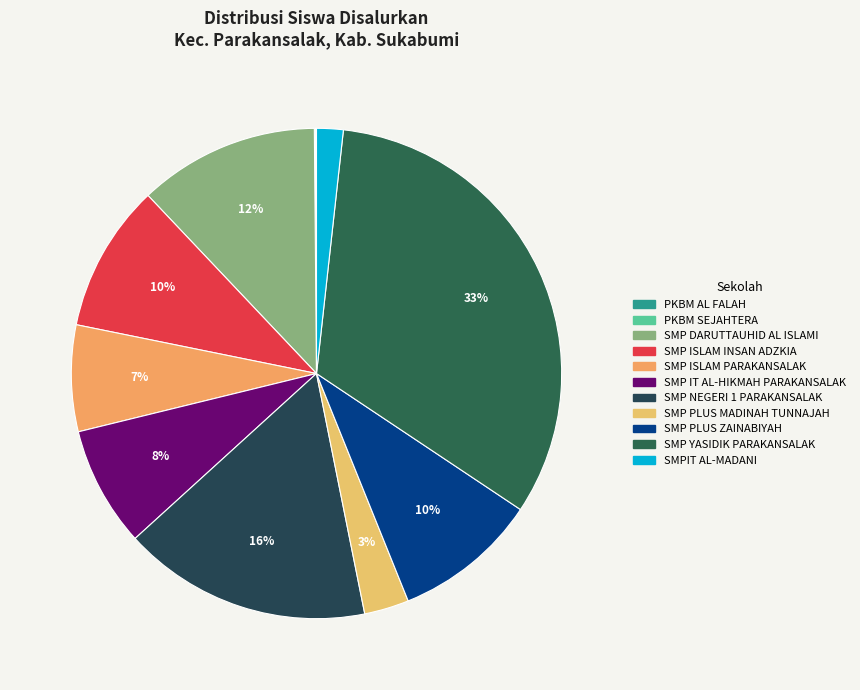

Do SMP PLUS MADINAH TUNNAJAH and SMP NEGERI 1 PARAKANSALAK together represent more than half of the pie?

No